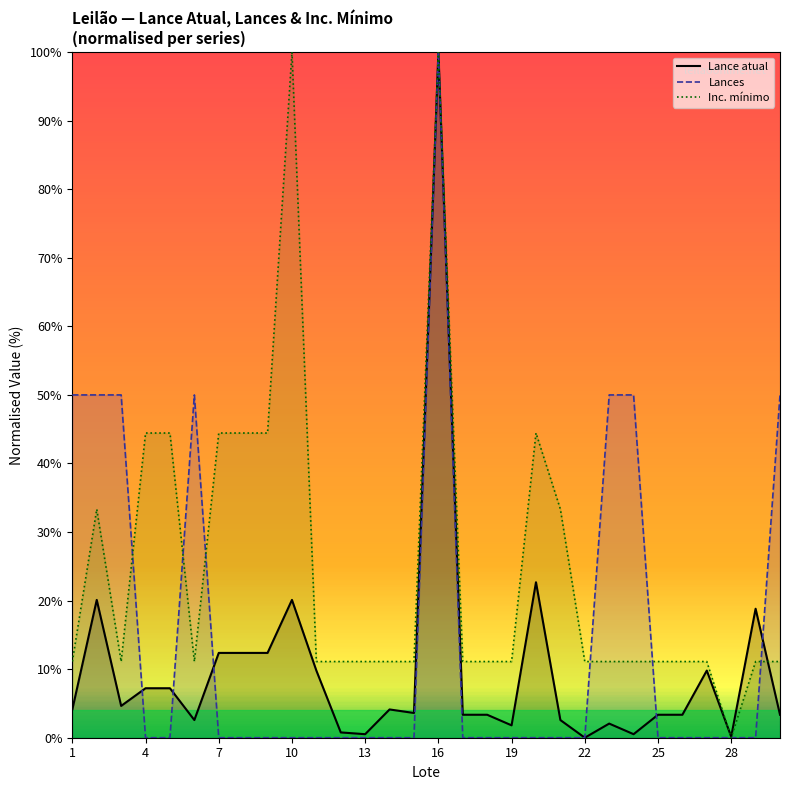

What is the difference between the maximum and minimum values in the Inc. mínimo series?

100.0